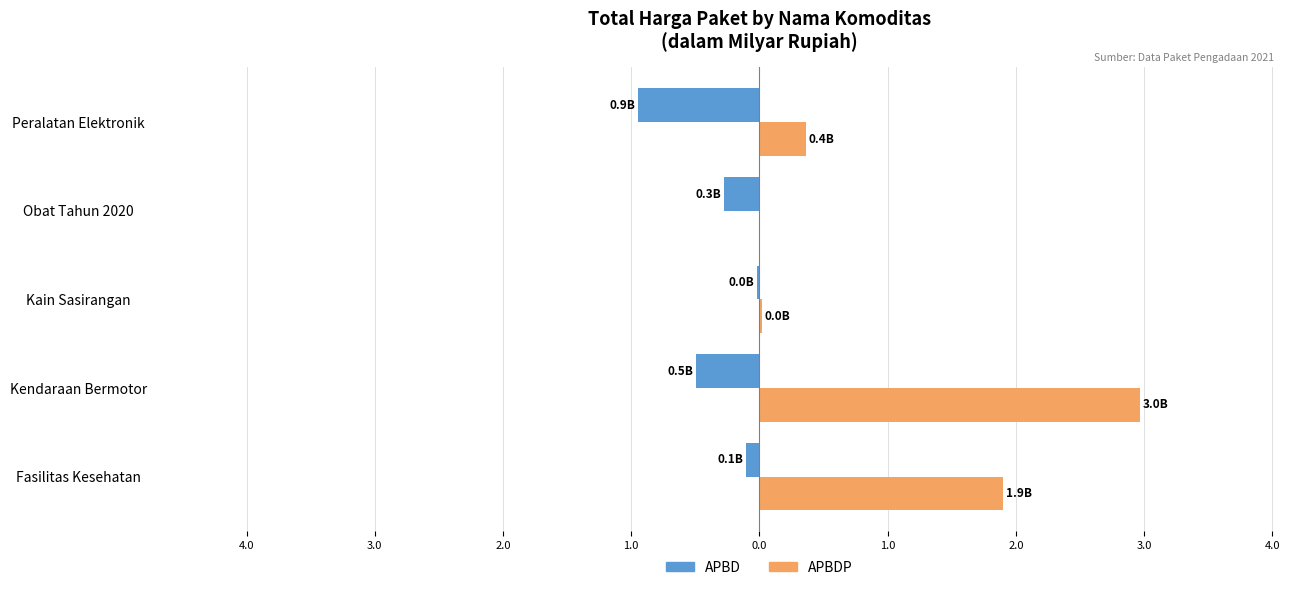

Reading right to left, transcribe all the data shown in this chart.

APBD: -0.9	-0.3	-0.0	-0.5	-0.1
APBDP: 0.4	0.0	0.0	3.0	1.9